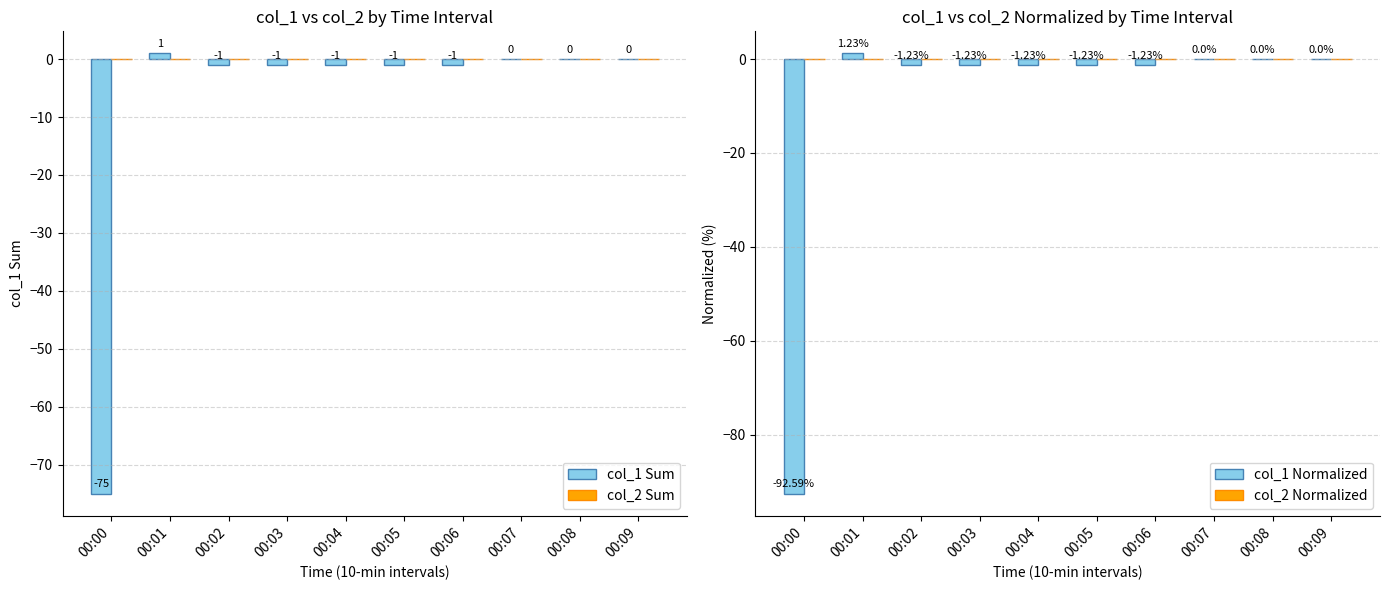

What is the lowest value of the col_1 Normalized series?

-92.6